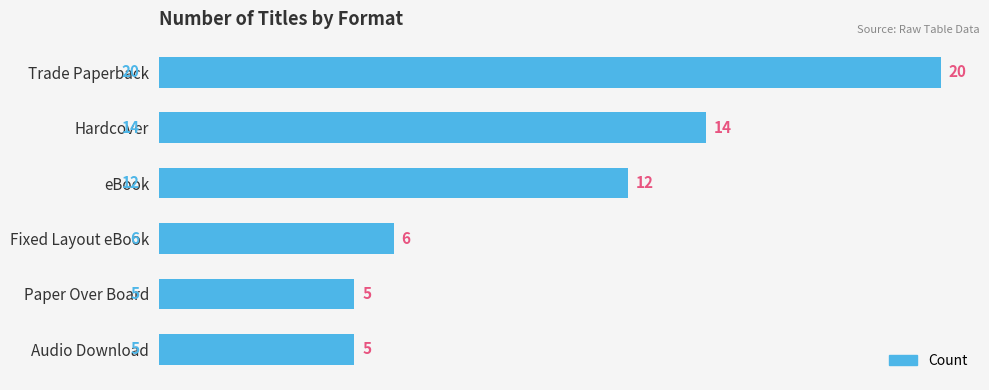

Reading bottom to top, what are all the values shown in this chart?

5	5	6	12	14	20